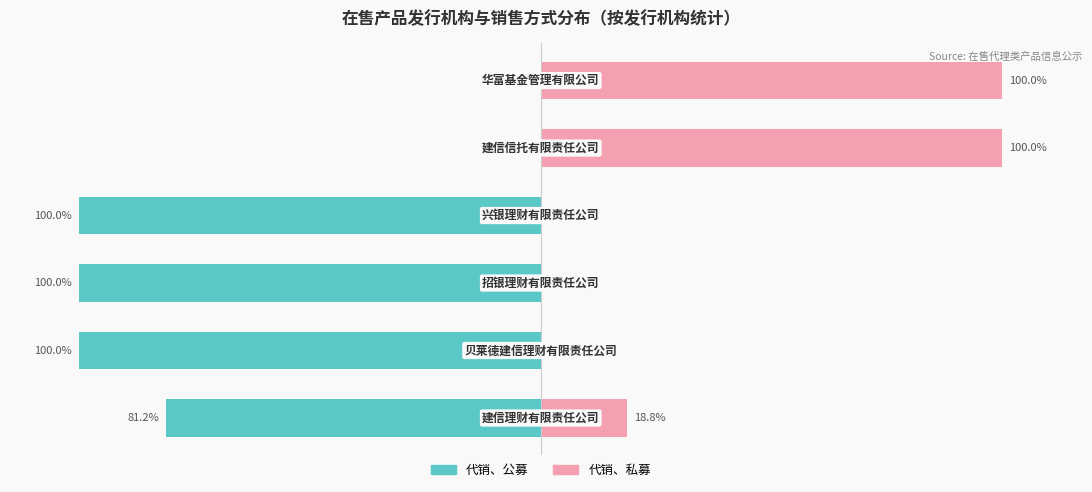

What is the greatest value displayed?

100.0